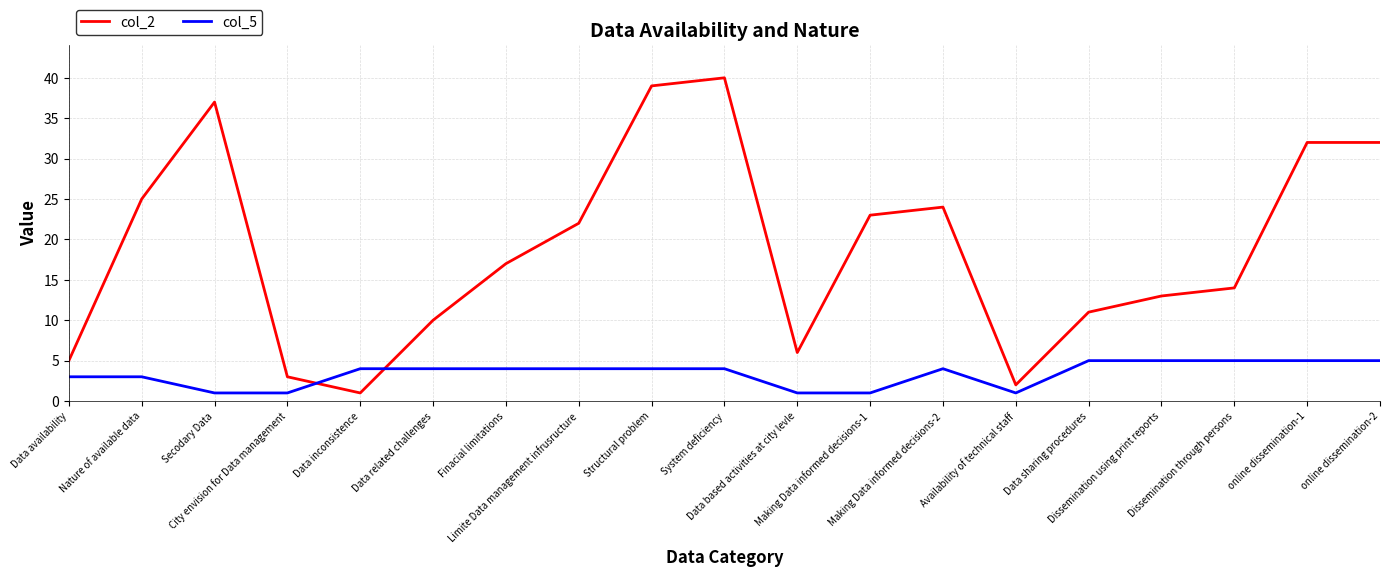

What is the greatest value displayed?

40